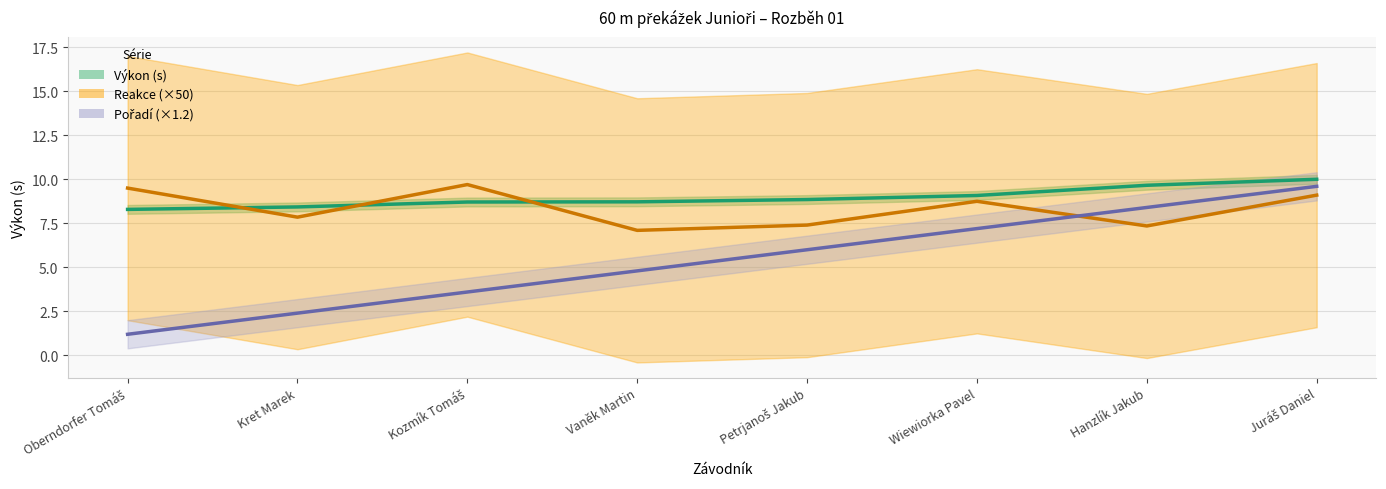

Rank the categories by Pořadí (×1.2) value from highest to lowest.

Juráš Daniel, Hanzlík Jakub, Wiewiorka Pavel, Petrjanoš Jakub, Vaněk Martin, Kozmík Tomáš, Kret Marek, Oberndorfer Tomáš